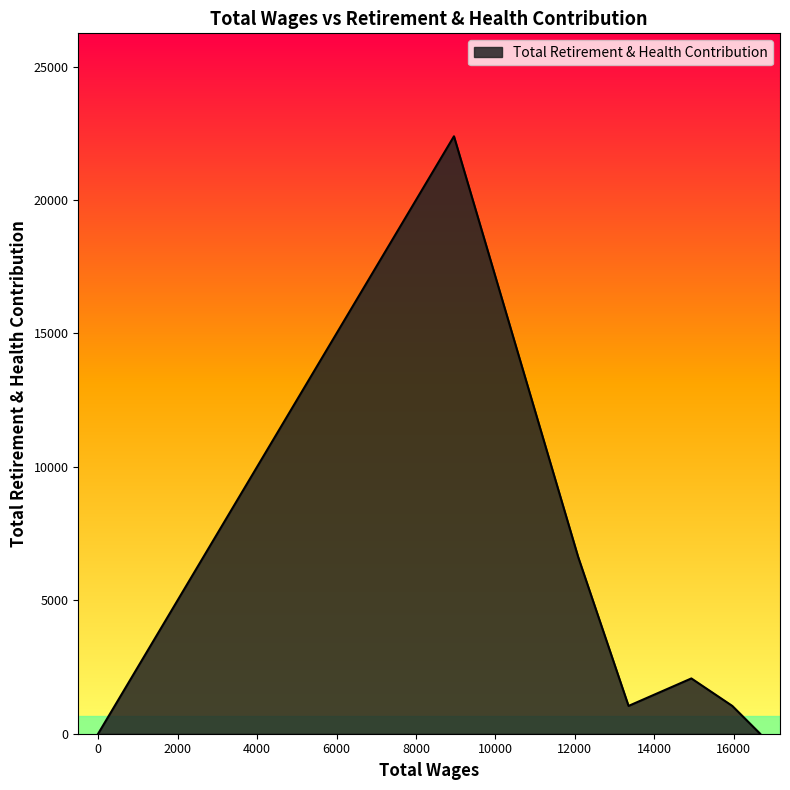

What is the maximum value shown in the chart?

22390